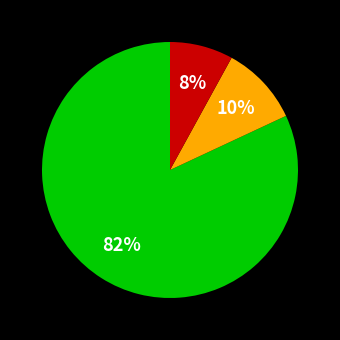

Is there a majority slice in this chart?

Yes